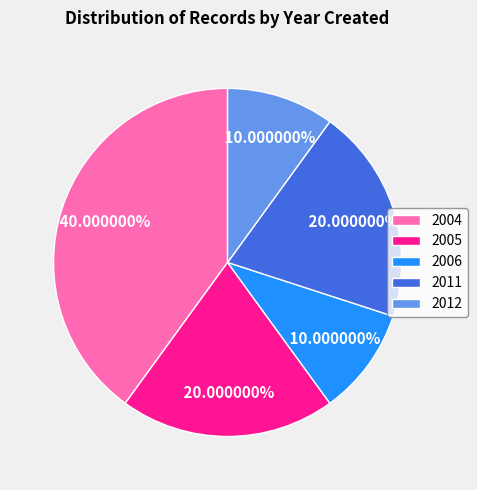

Approximately how many times larger is the value at 2006 compared to 2004?

0.3